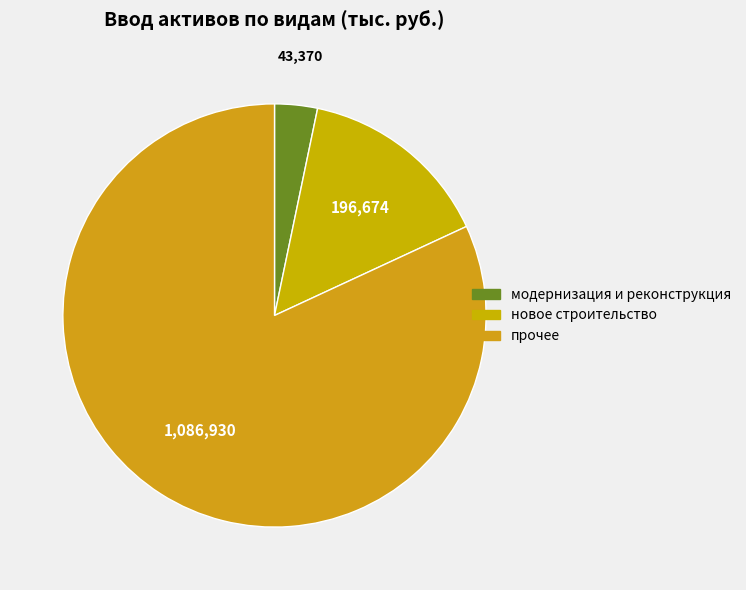

To the nearest percent, what is the difference between the новое строительство and модернизация и реконструкция slice percentages?

12%